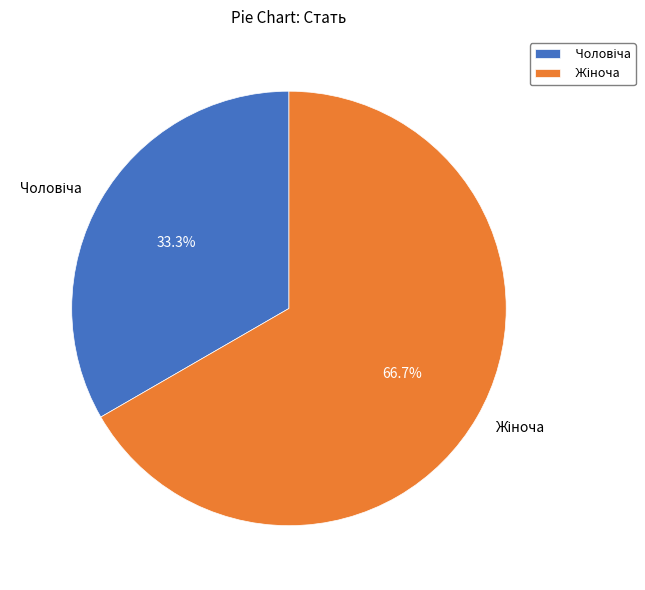

To the nearest percent, what is the average slice percentage?

50%